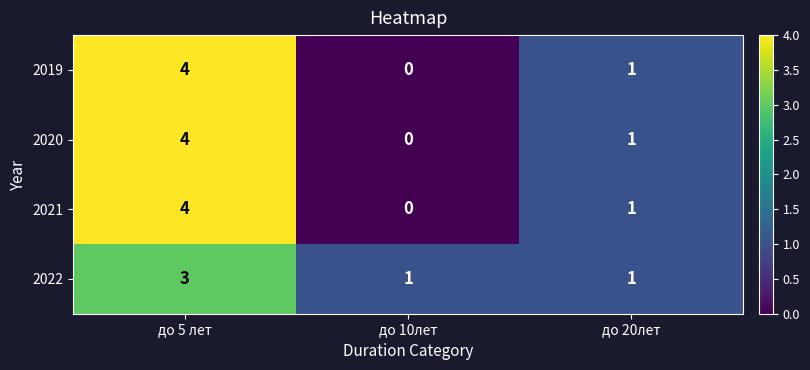

At which category is the sum across all series the highest?

до 5 лет